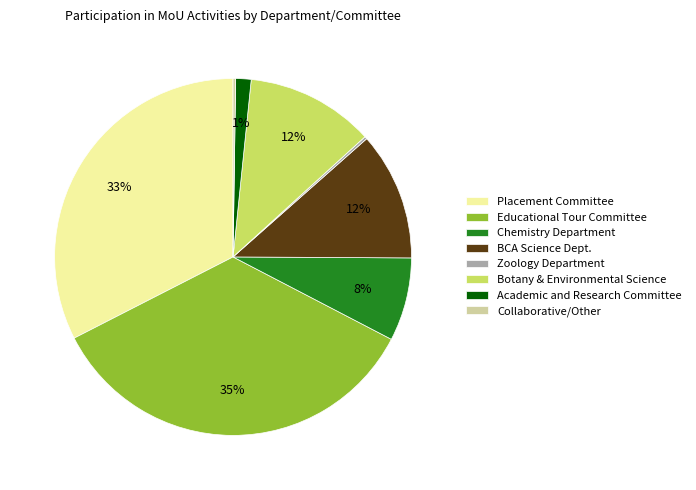

Do Placement Committee and Academic and Research Committee together represent more than half of the pie?

No